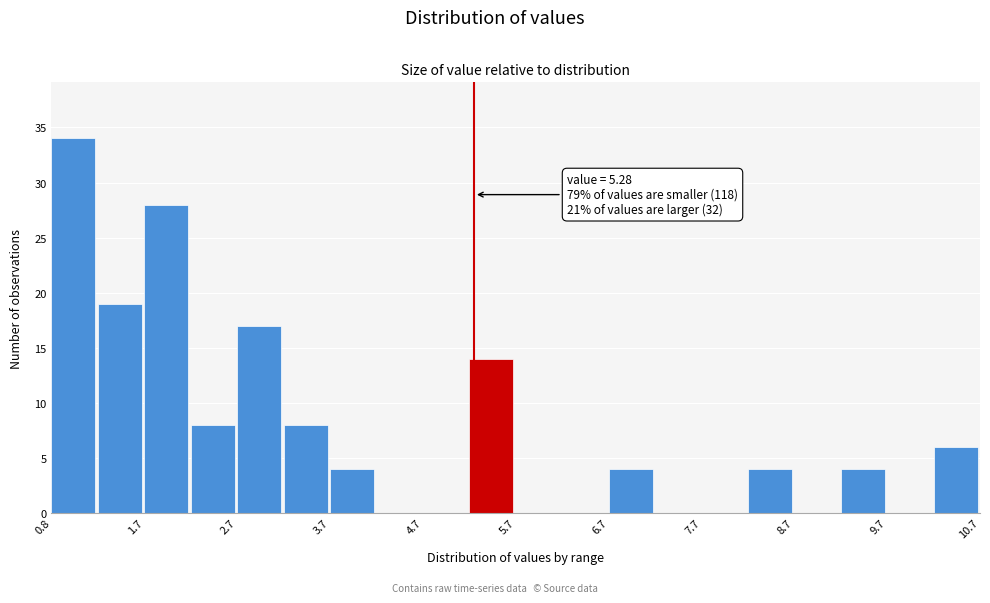

Which range on the x-axis has the tallest bar?

0.8 to 1.2